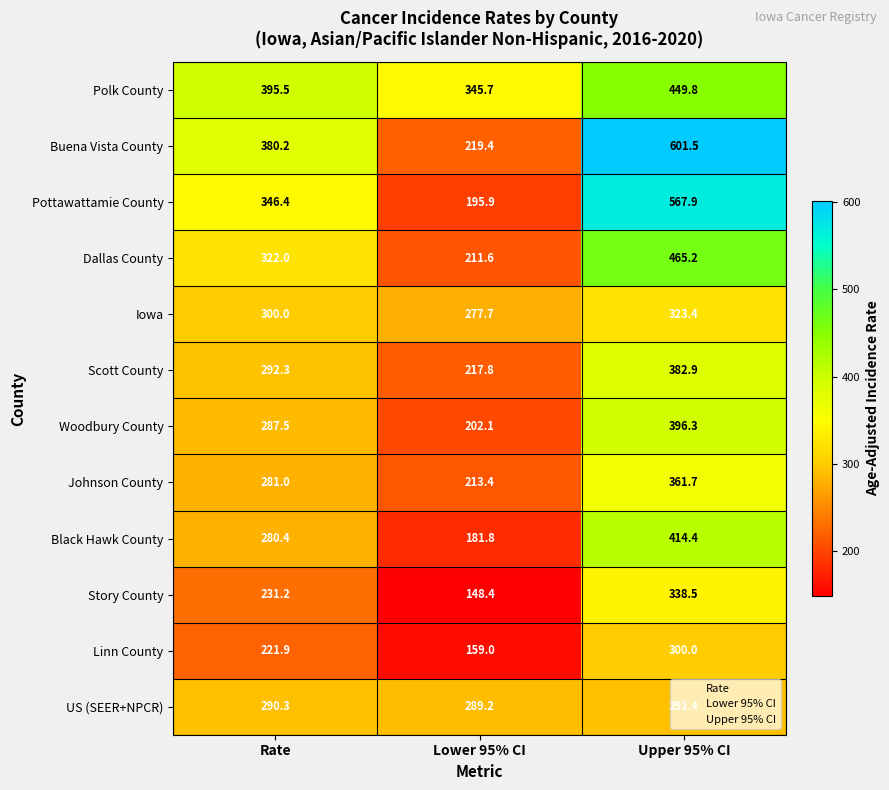

Where is Scott County nearest to the value 300?

Rate